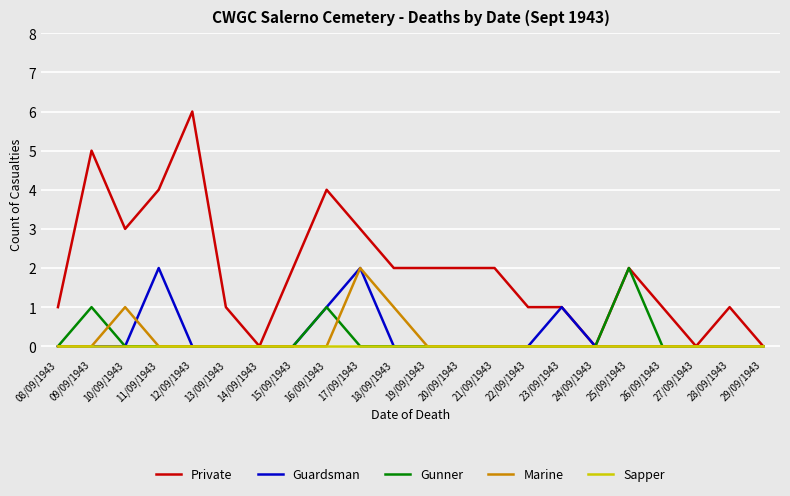

True or false: Guardsman has a value of 0 at 13/09/1943.

True